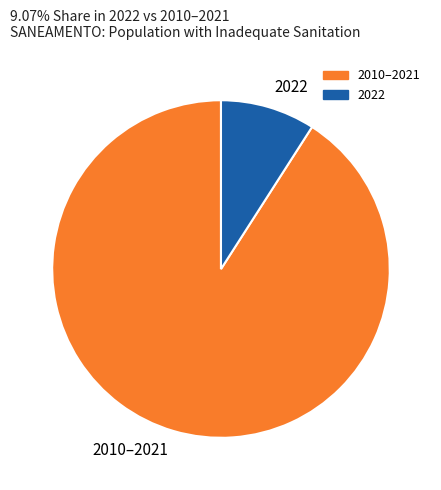

Between 2022 and 2010–2021, which is larger?

2010–2021